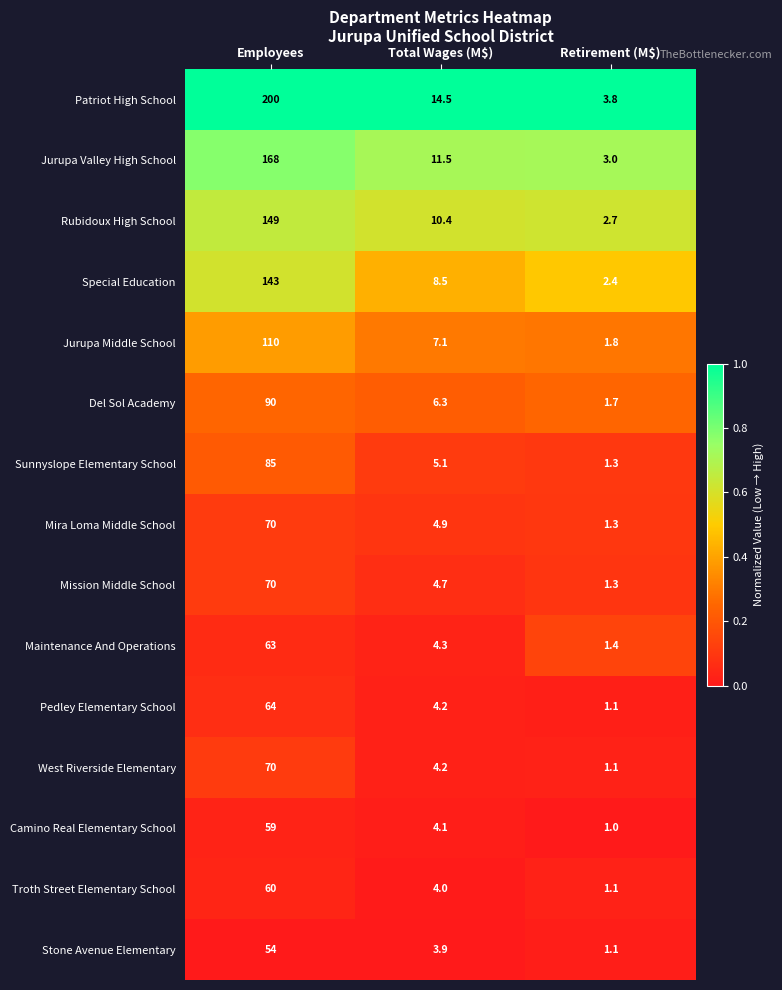

What is the difference between the Jurupa Middle School values at Retirement (M$) and Employees?

108.2